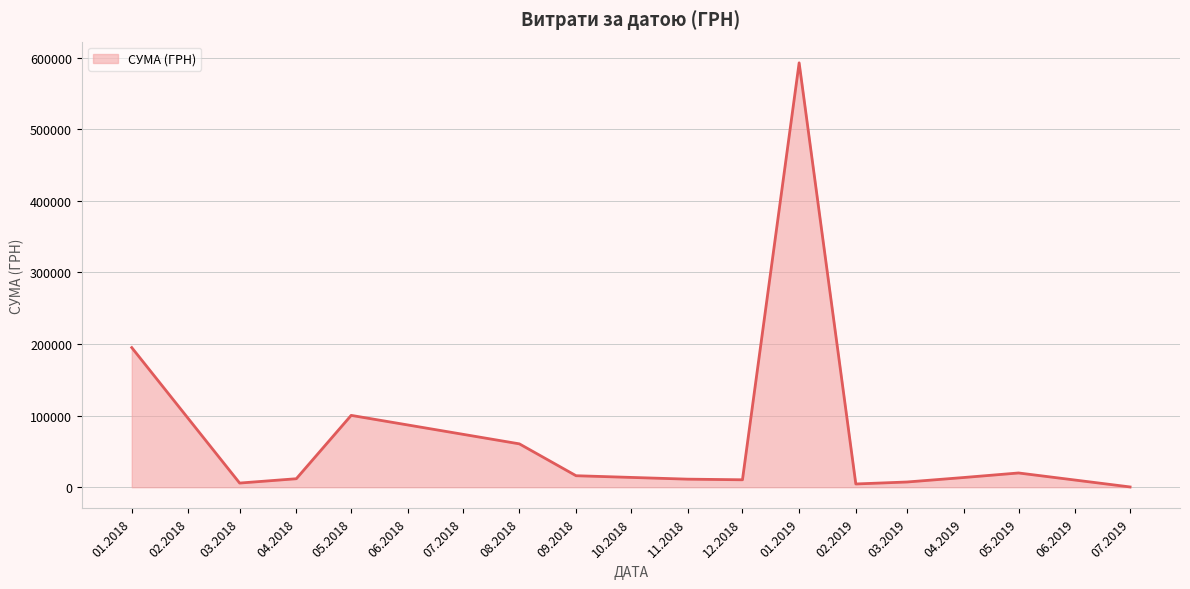

What is the difference between the maximum and minimum values?

592171.1